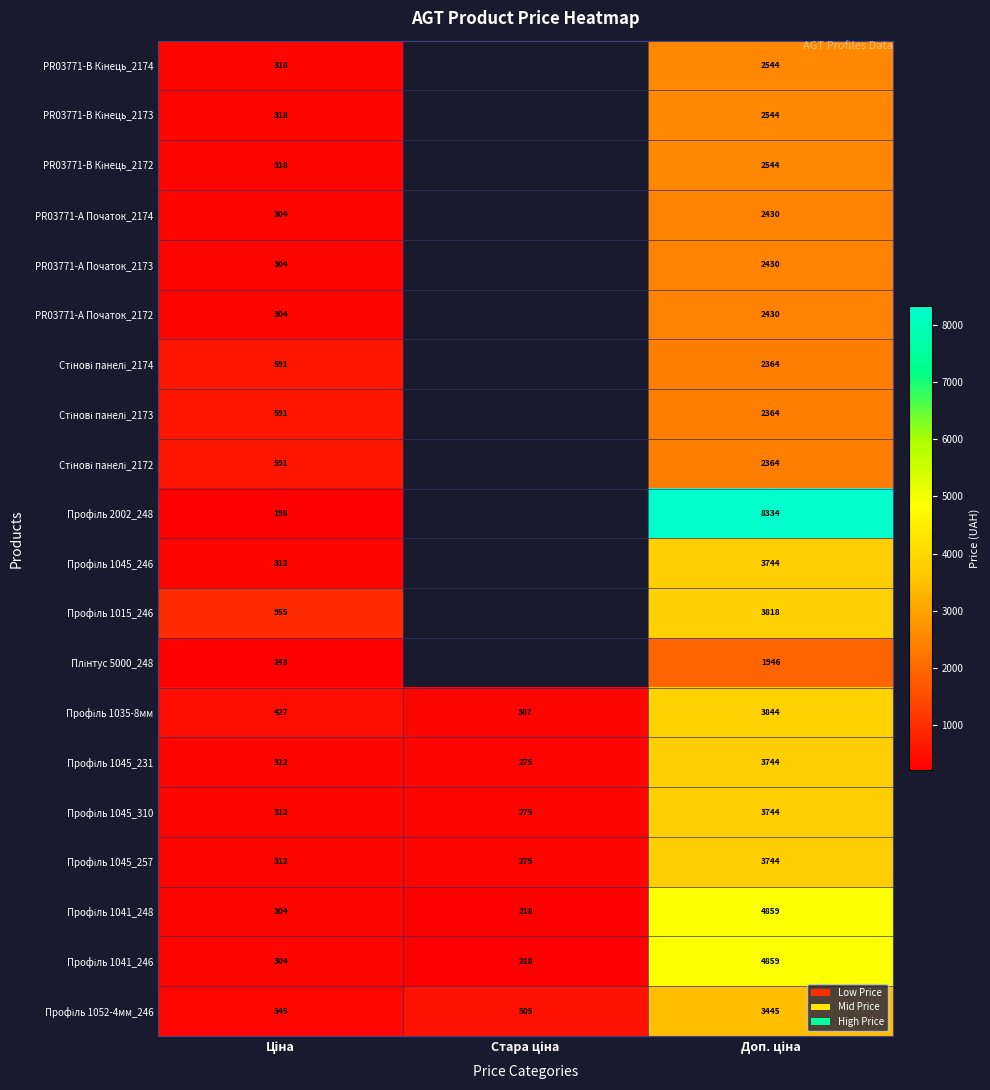

Which label corresponds to the largest value in the chart?

Доп. ціна